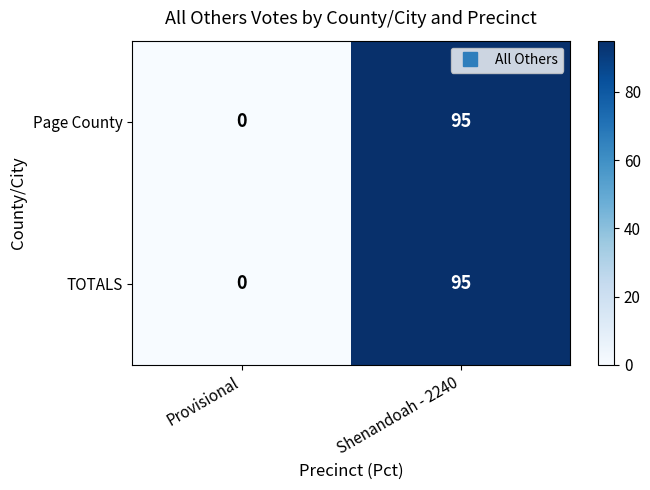

Reading left to right, list all the values displayed in this chart.

Page County: Provisional=0	Shenandoah - 2240=95
TOTALS: Provisional=0	Shenandoah - 2240=95